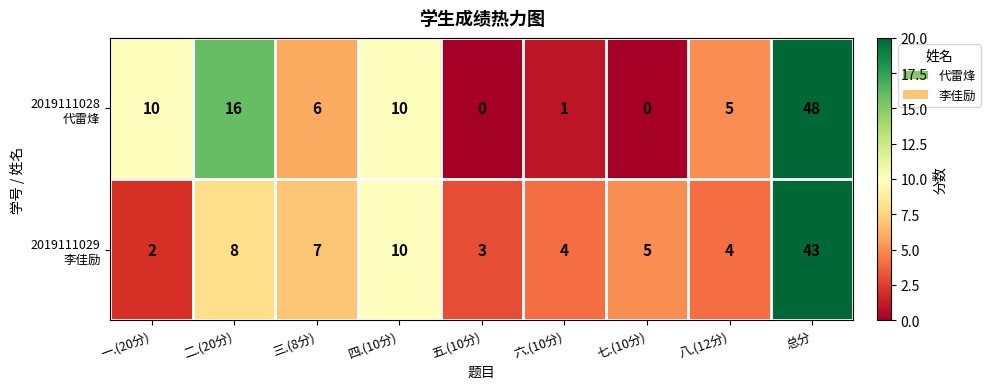

At which category does the chart reach its peak across all series?

总分